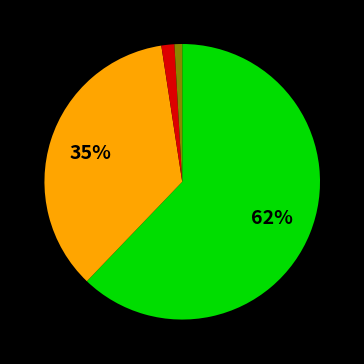

Is there any slice that represents more than half of the pie?

Yes